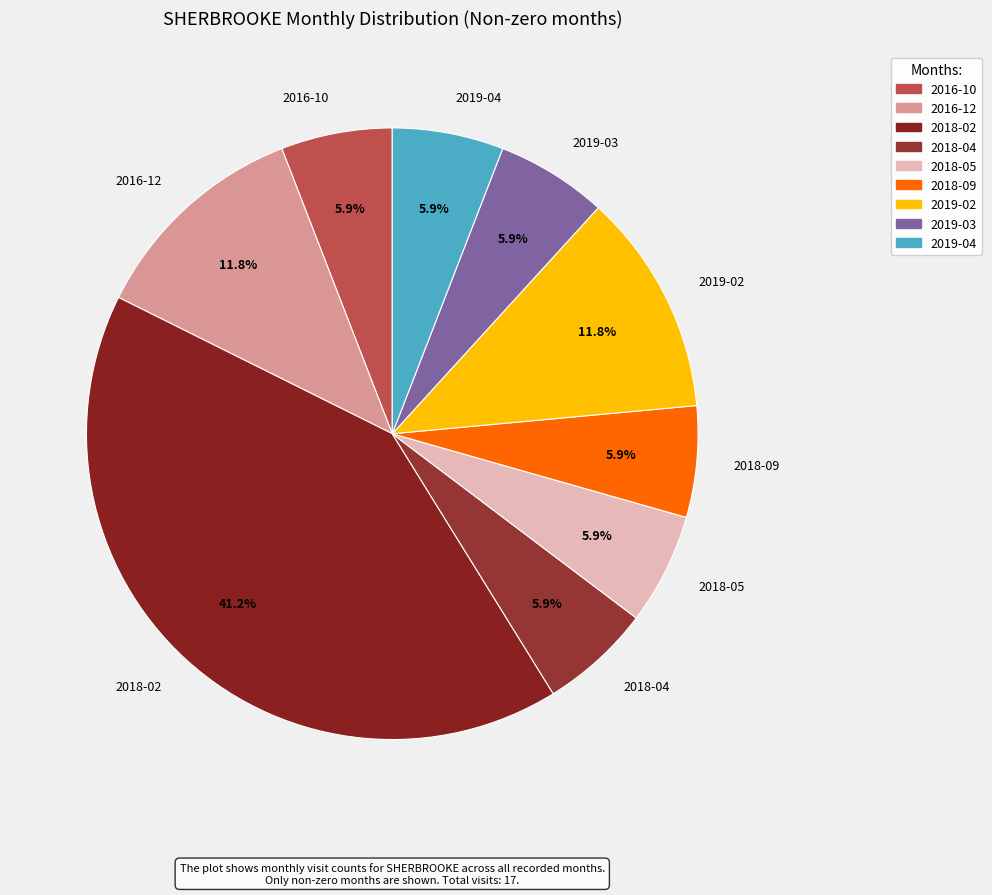

Is it true that 2018-09 is 6% of the pie?

True